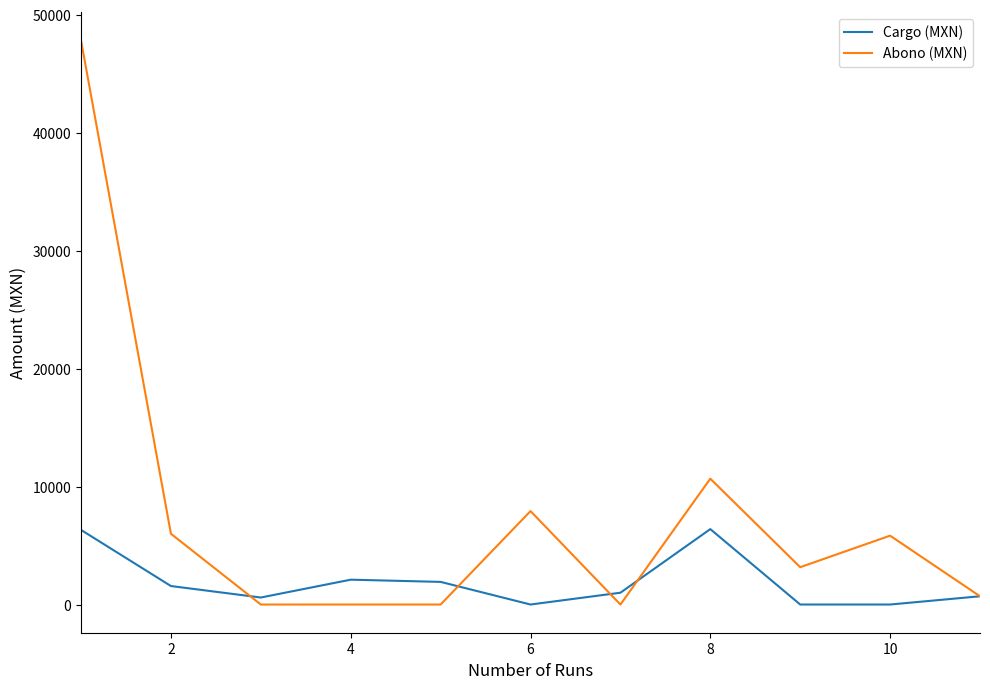

Rank the series by their average value, from highest to lowest.

Abono (MXN), Cargo (MXN)